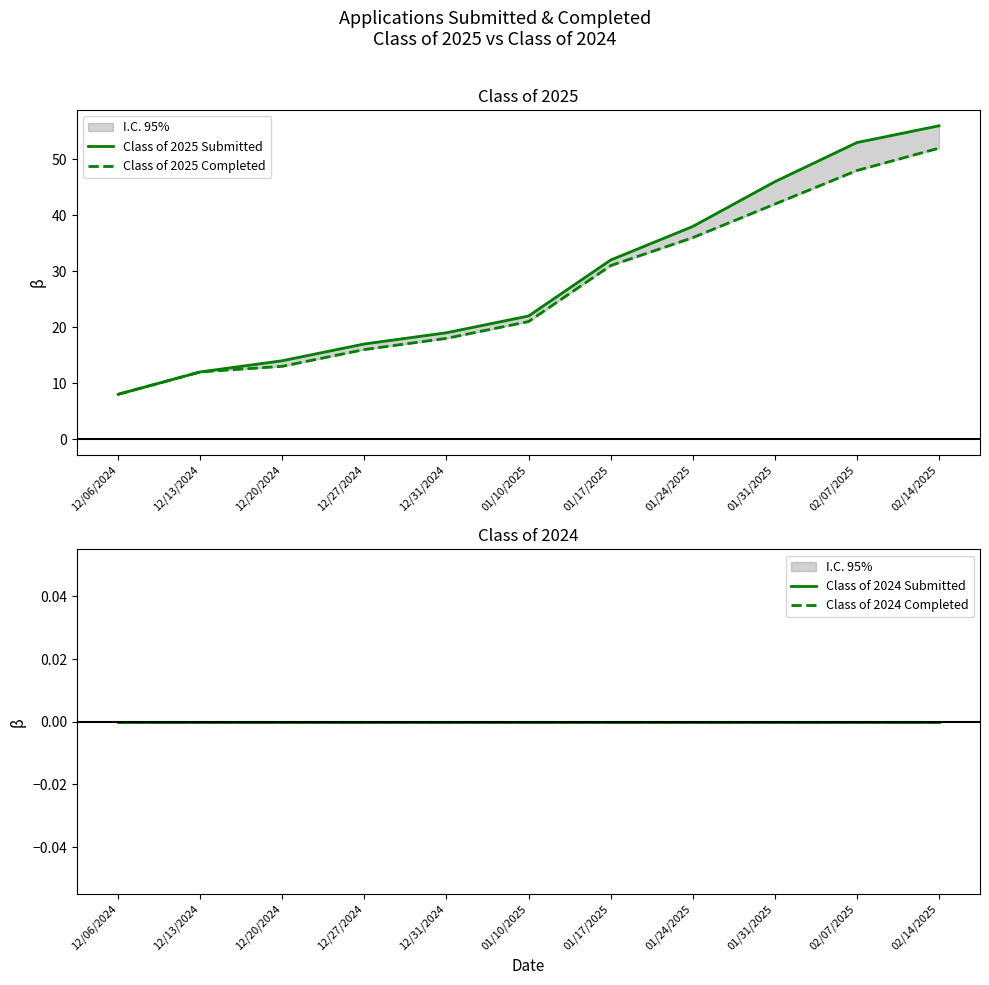

What is the sum of all Class of 2025 Completed values?

297